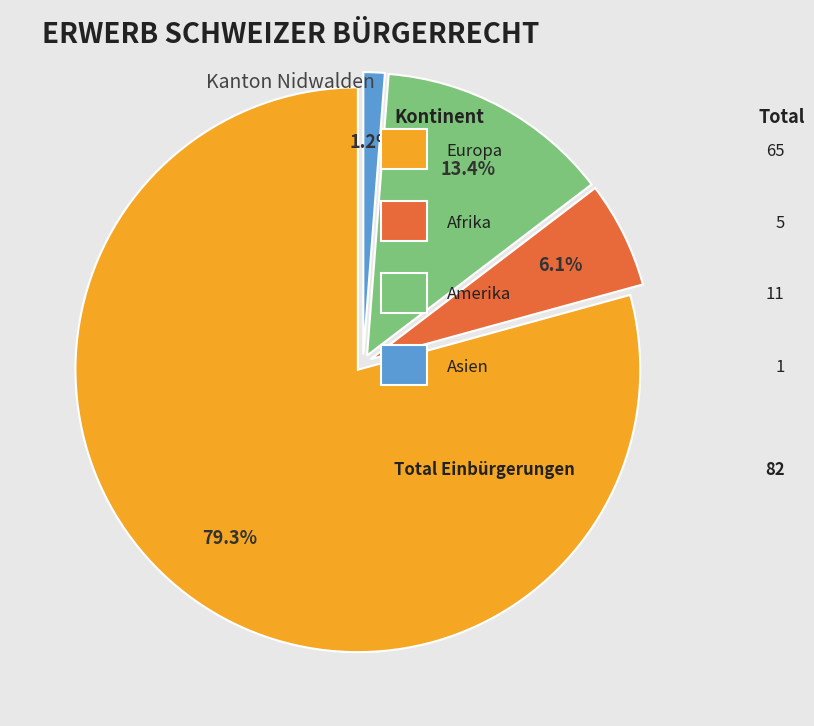

How many segments does this pie chart have?

4